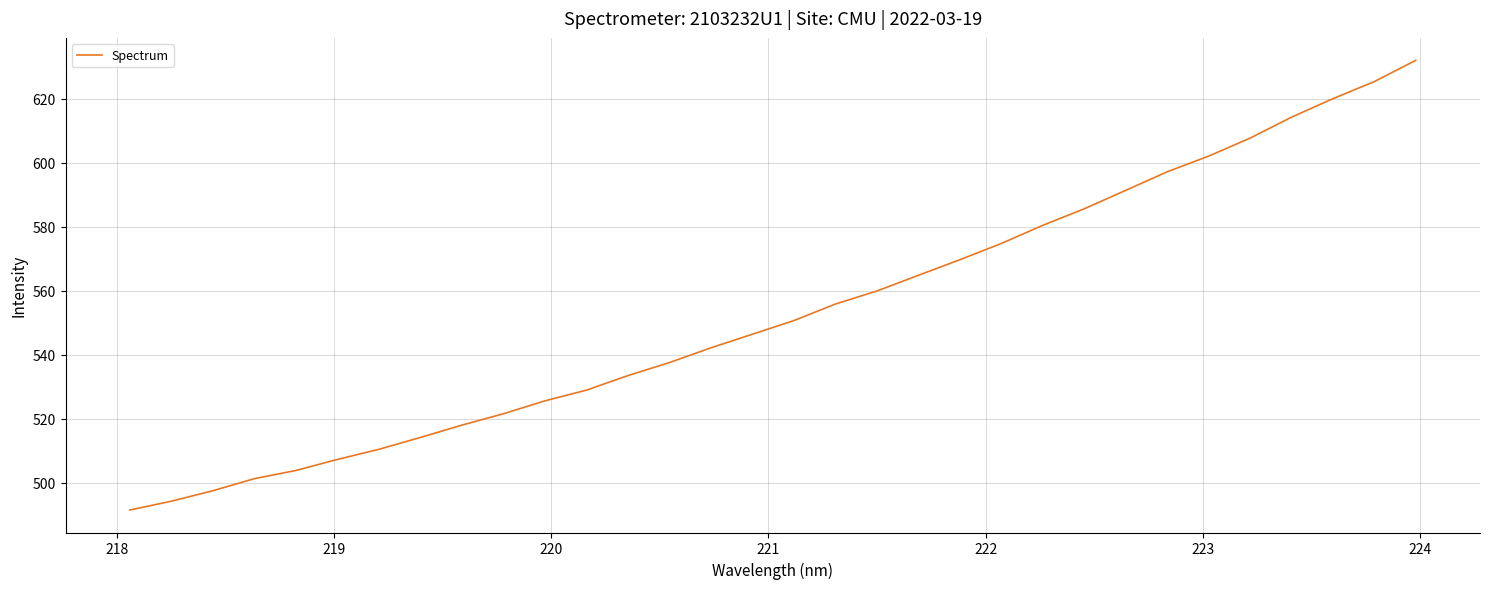

What is the greatest value displayed?

632.0